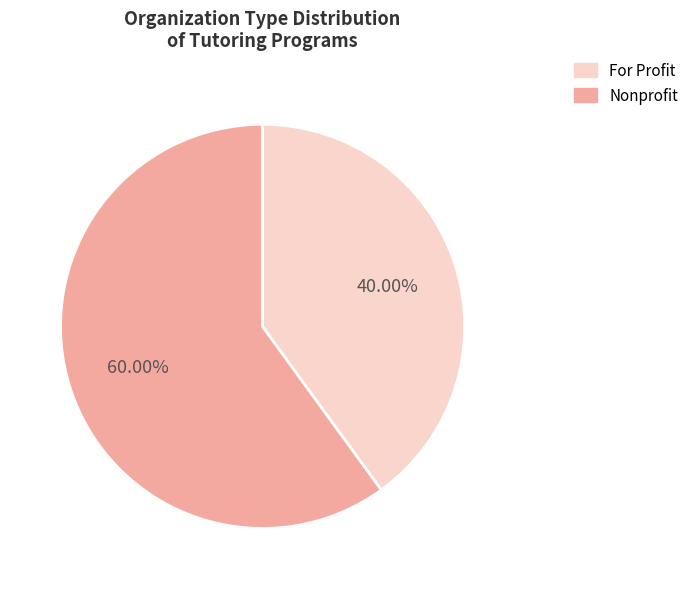

Is there a majority slice in this chart?

Yes